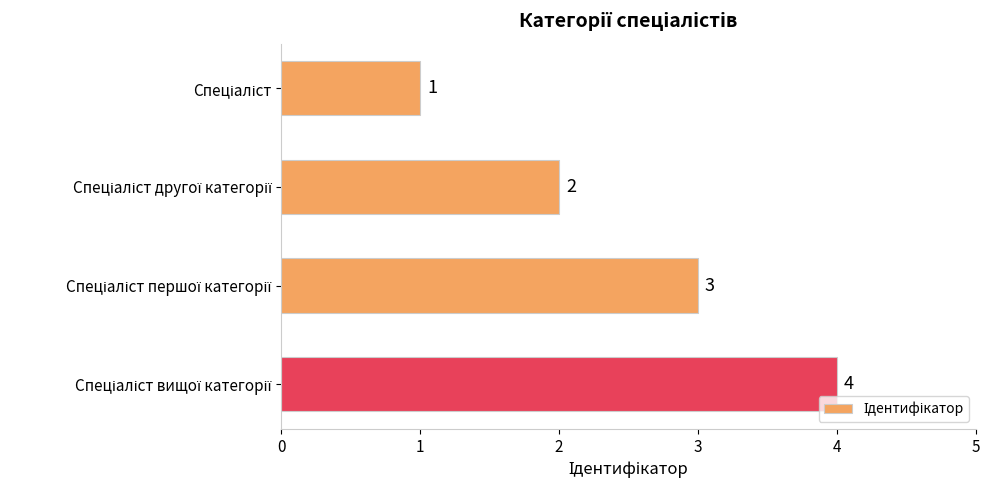

How many values are between 2 and 4?

3